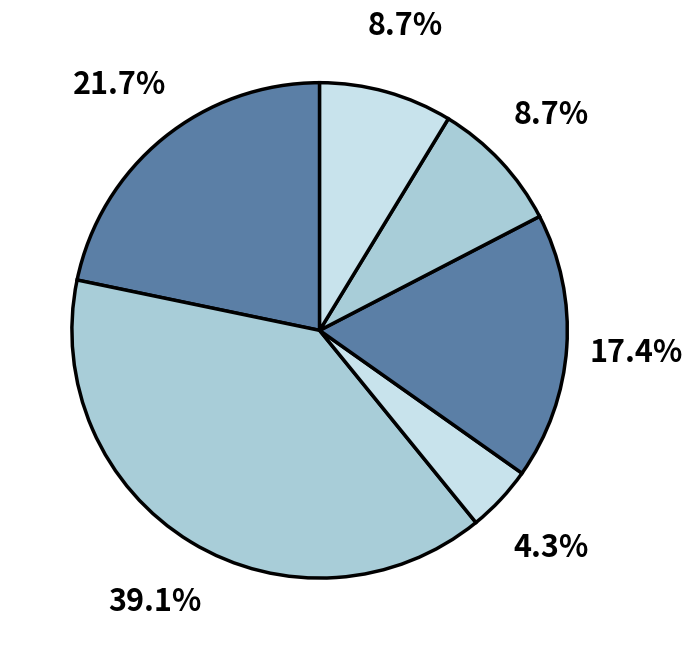

How many slices are in this pie chart?

6